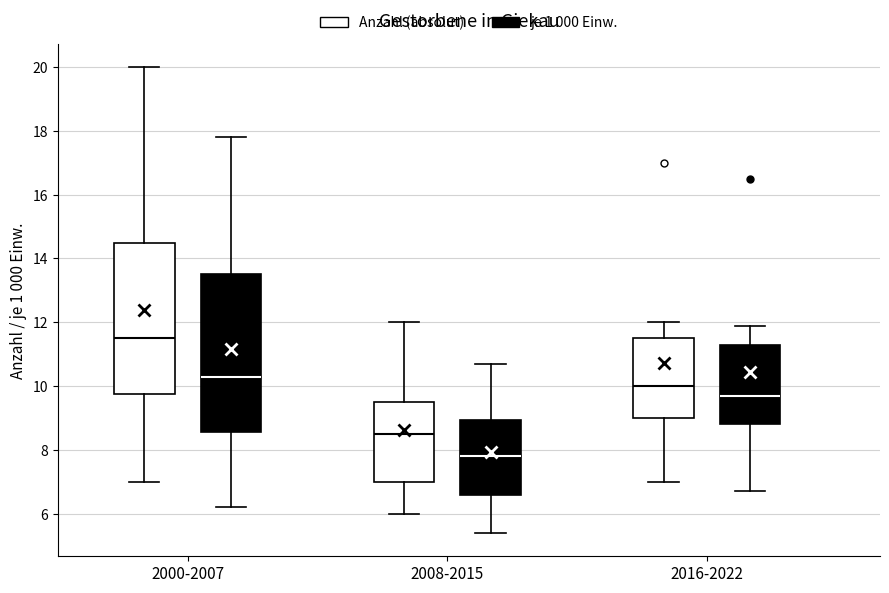

Reading left to right, transcribe this box plot: for each box, give where its median line is, the range the box spans, and where its two whiskers end, as read against the y-axis. The values are not printed on the chart, so give them approximately, as read against the axis.

2000-2007 (Anzahl (absolut)): median 11.6, box 9.8 to 14.6, whiskers 7.0 to 20.0
2000-2007 (je 1 000 Einw.): median 10.4, box 8.6 to 13.6, whiskers 6.2 to 17.8
2008-2015 (Anzahl (absolut)): median 8.6, box 7.0 to 9.6, whiskers 6.0 to 12.0
2008-2015 (je 1 000 Einw.): median 7.8, box 6.6 to 9.0, whiskers 5.4 to 10.8
2016-2022 (Anzahl (absolut)): median 10.0, box 9.0 to 11.6, whiskers 7.0 to 12.0
2016-2022 (je 1 000 Einw.): median 9.8, box 8.8 to 11.4, whiskers 6.8 to 12.0